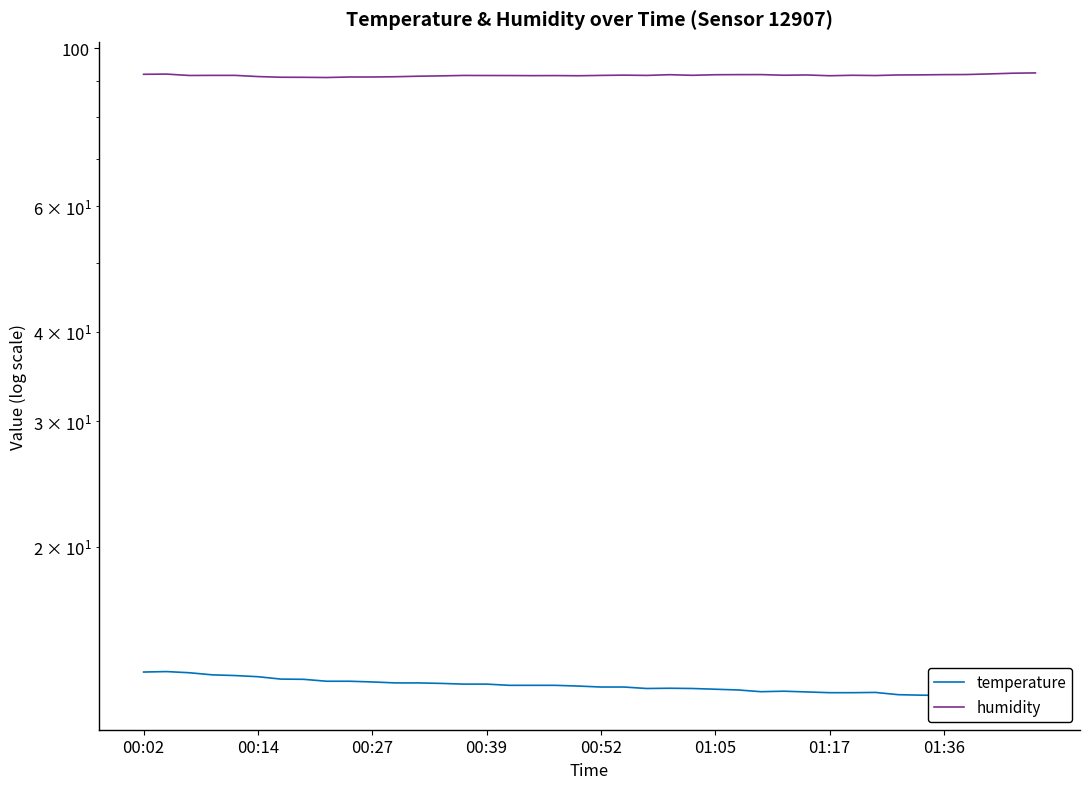

What is the average value of the humidity series?

91.5